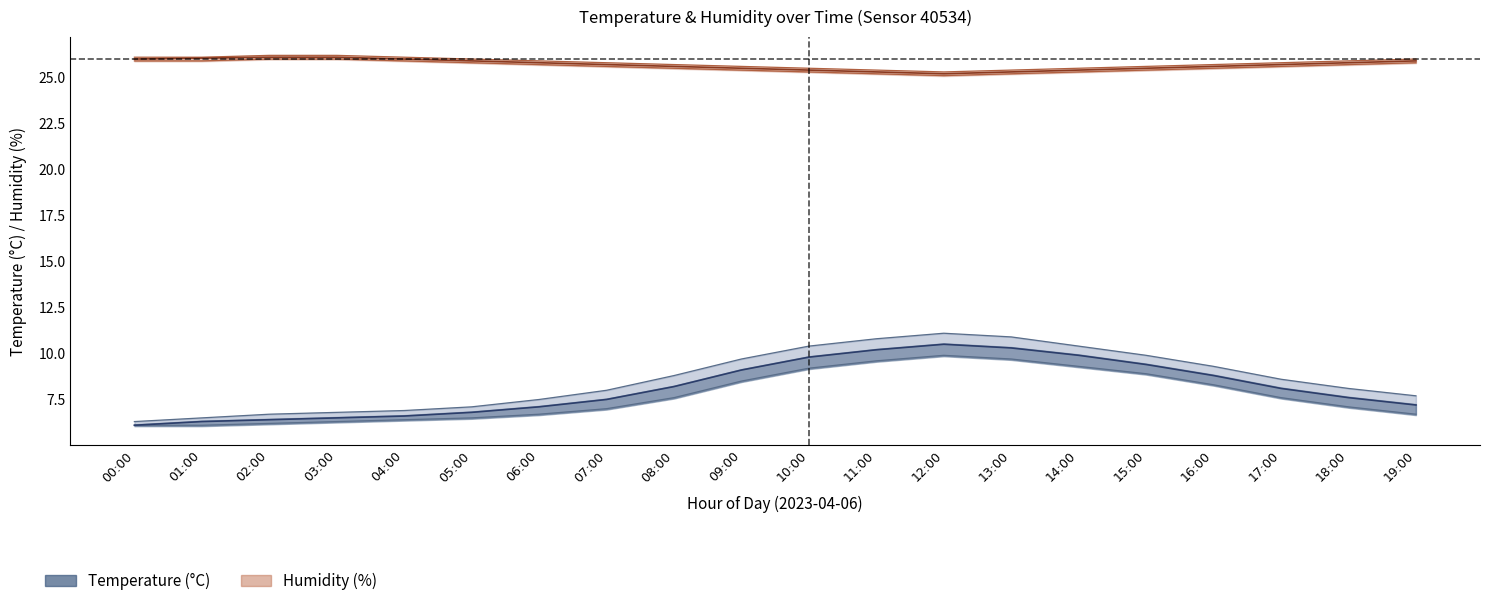

What is the average value of the humid_lower series?

25.6